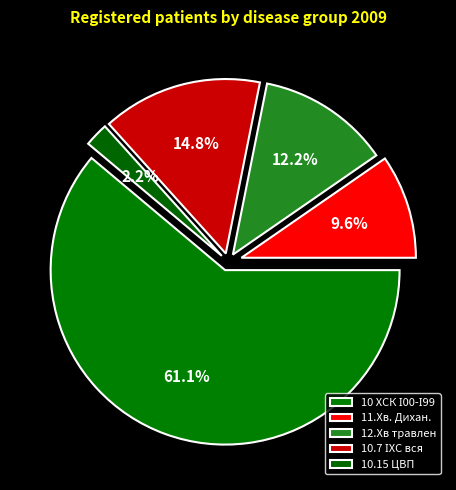

To the nearest percent, what portion does 12.Хв травлен represent?

12%